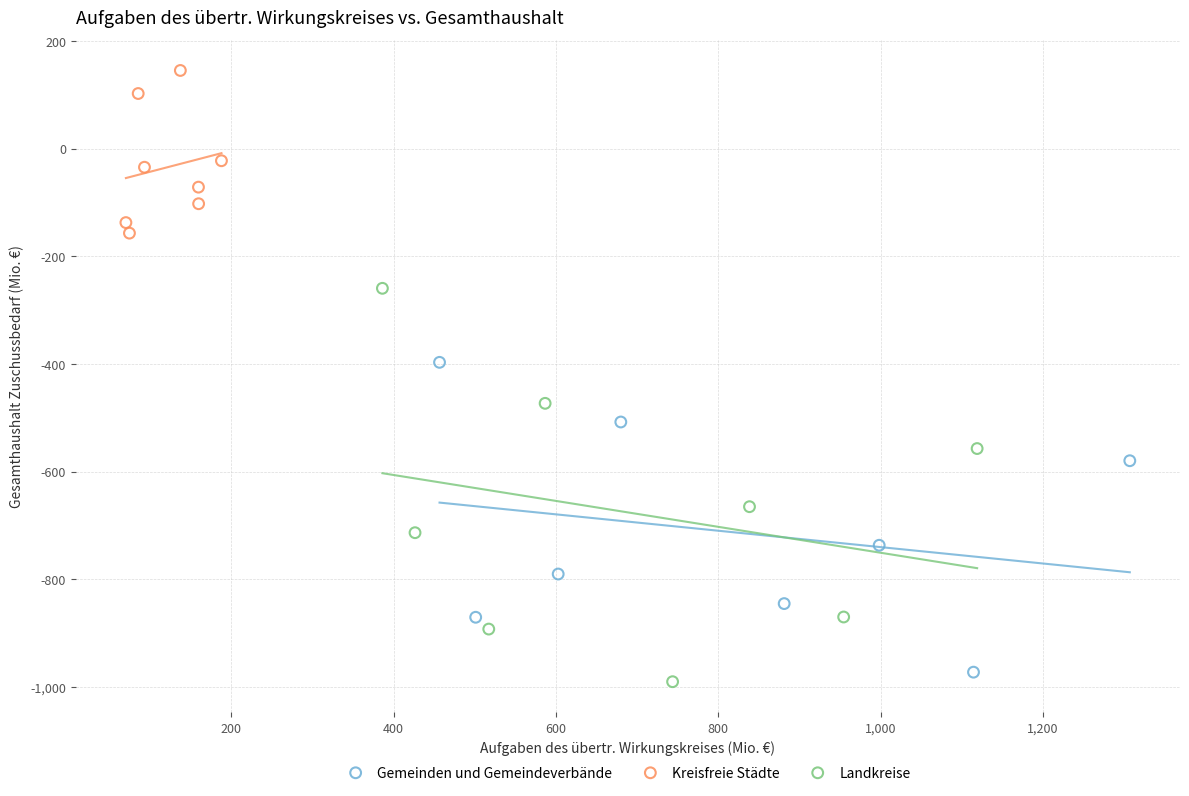

Which series has the widest spread of Y values?

Landkreise